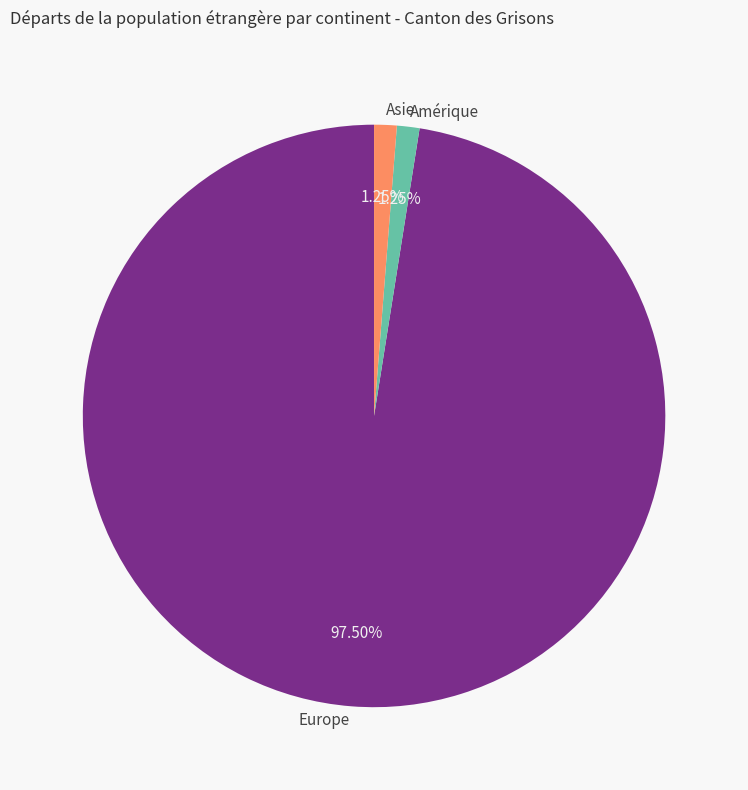

Which slice represents more than half of the pie?

Europe